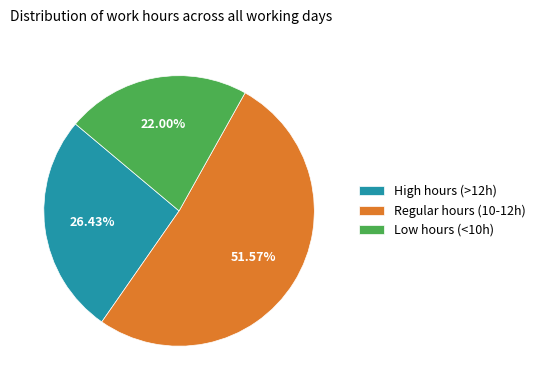

Which category has the smallest portion of the pie?

Low hours (<10h)